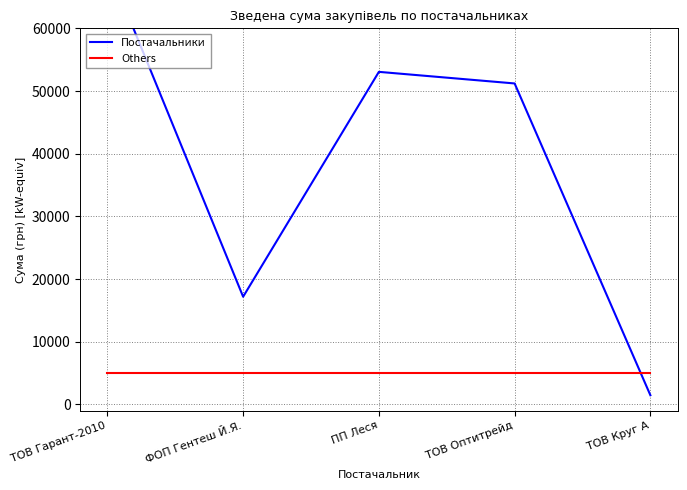

At which label does Others reach its minimum?

ТОВ Гарант-2010